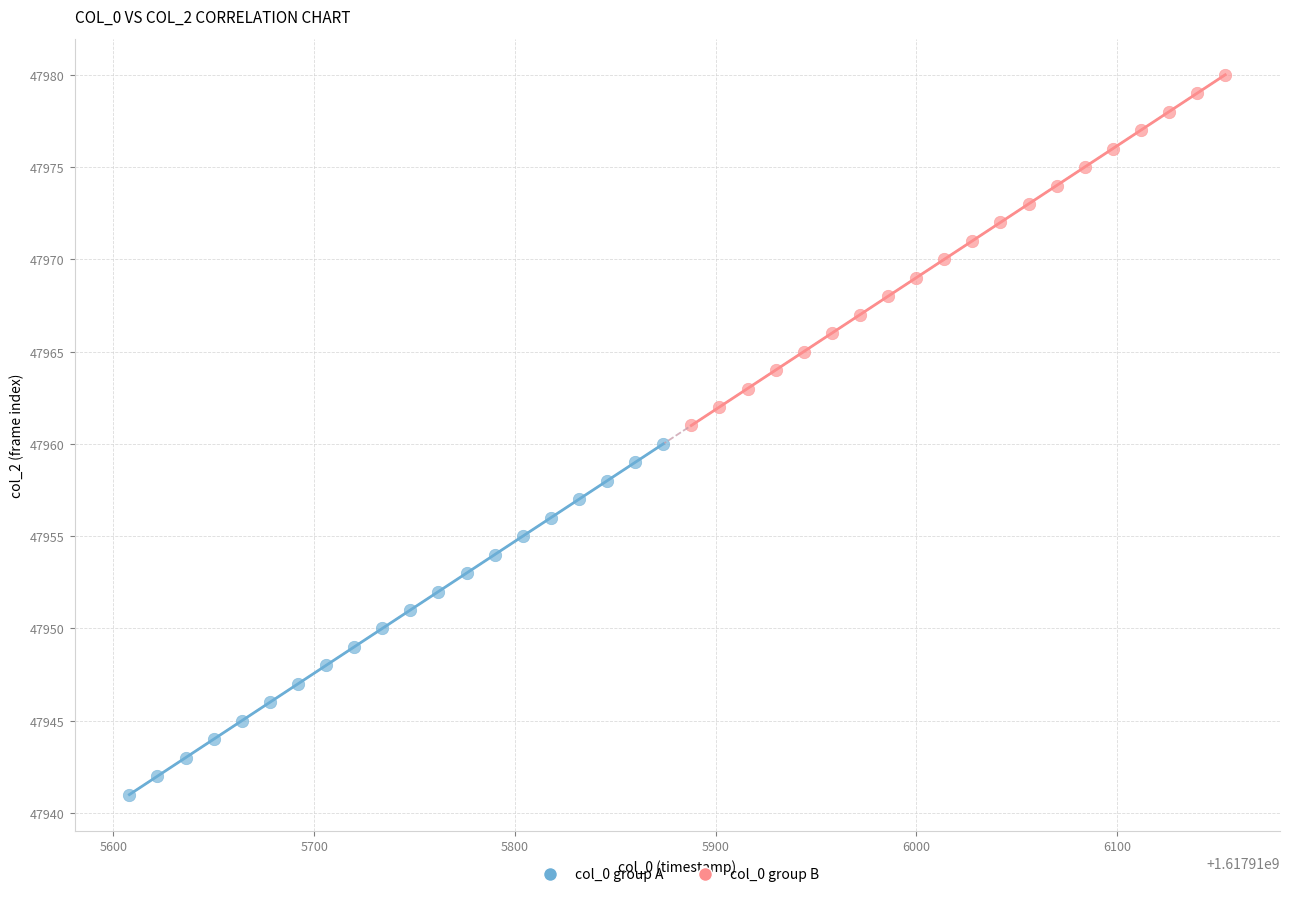

Which series reaches the minimum Y coordinate?

col_0 group A